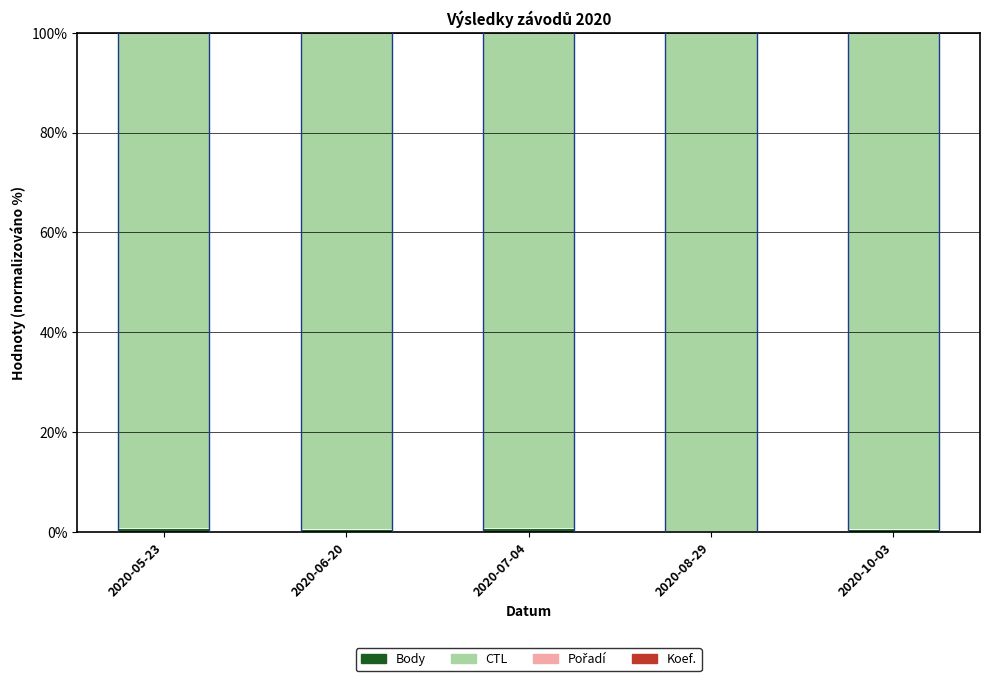

List the series in order of their peak value, lowest first.

Koef., Pořadí, Body, CTL